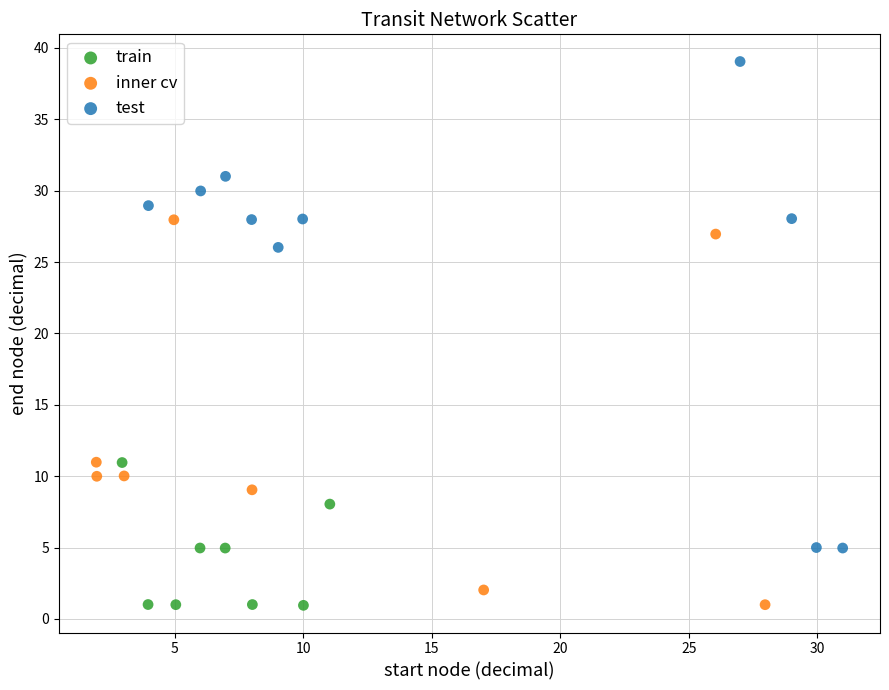

Which series has the largest Y range (max minus min)?

test